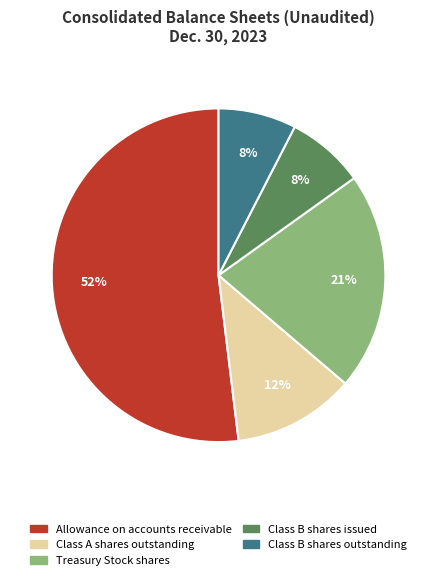

What percentage is the Treasury Stock shares slice, to the nearest percent?

21%